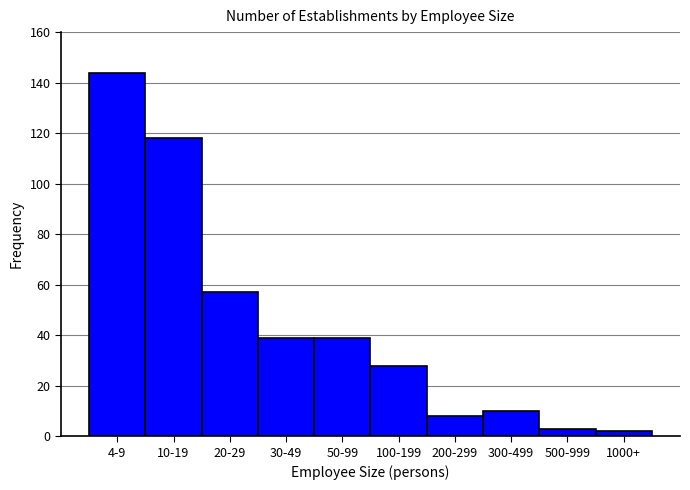

Reading left to right, what are all the values shown in this chart?

4-9=144	10-19=118	20-29=57	30-49=39	50-99=39	100-199=28	200-299=8	300-499=10	500-999=3	1000+=2